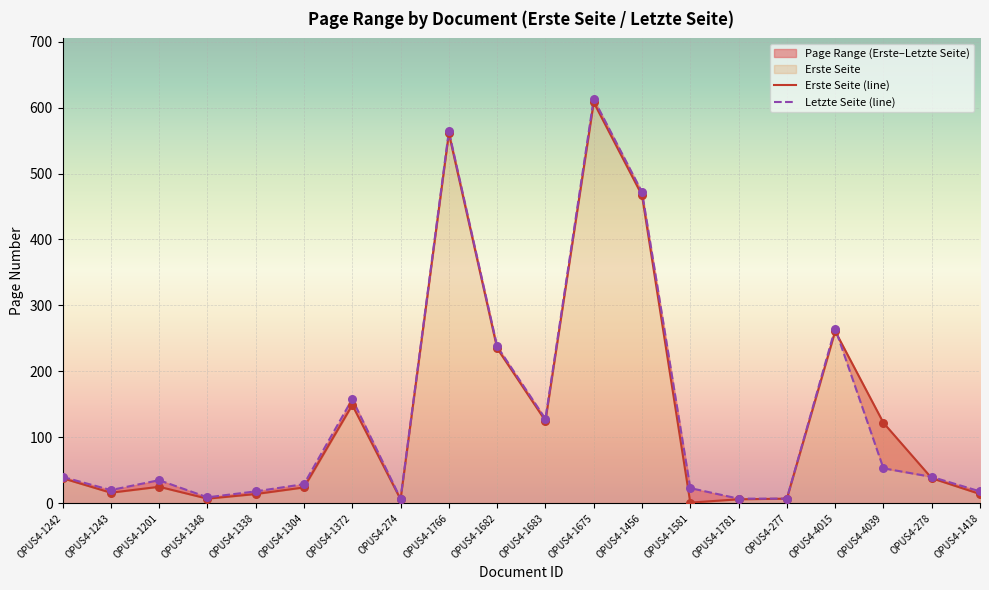

Which series contains the highest Y value?

Letzte Seite (line)